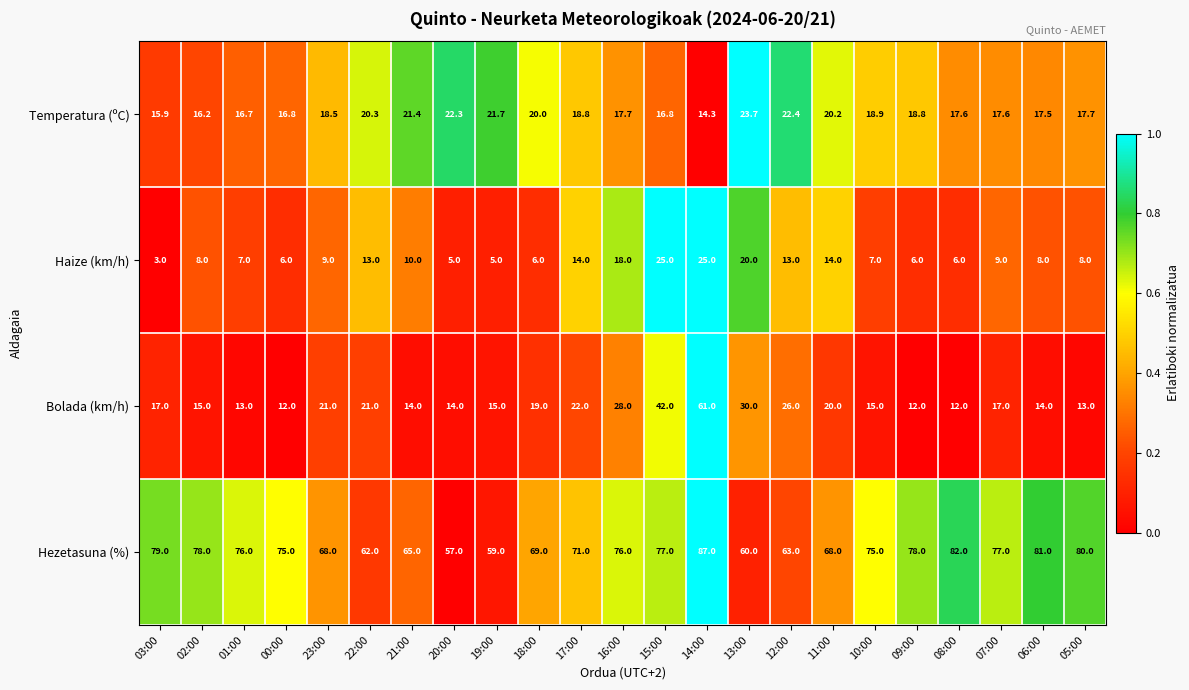

Which category has the lowest value across all series?

03:00